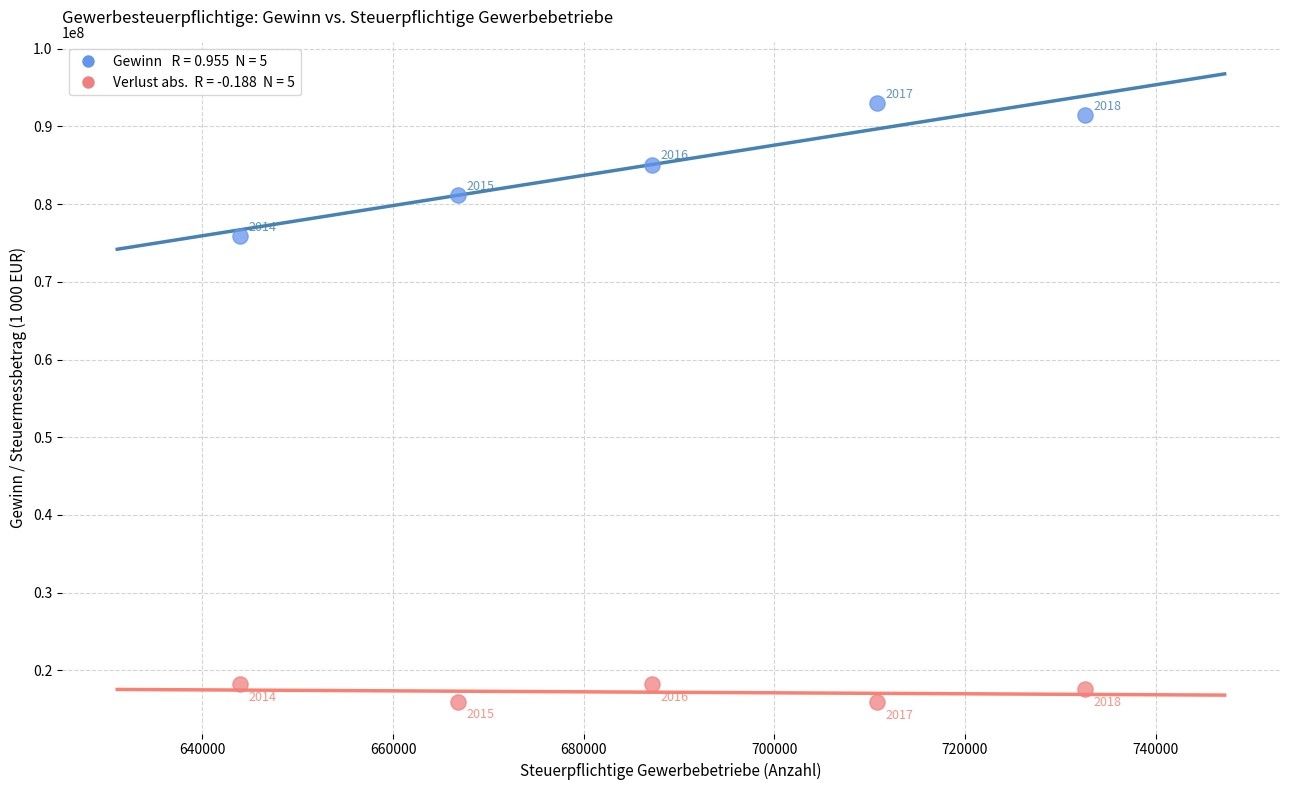

Across all series, what Y value is closest to 54458708?

75867395